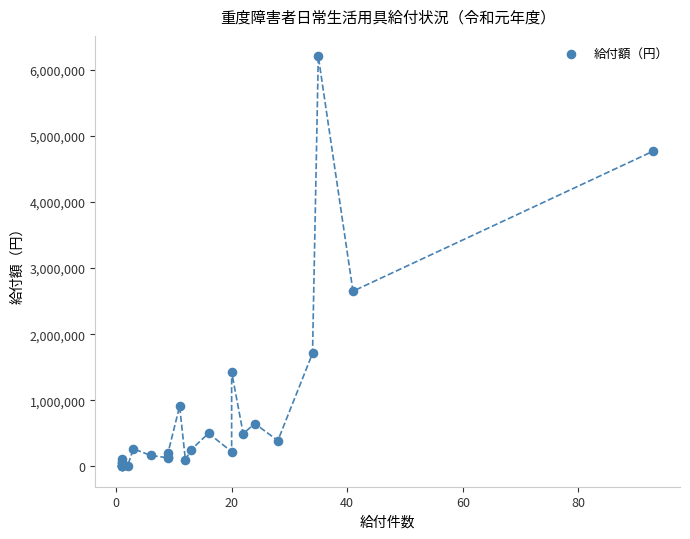

What Y value in the scatter plot is closest to 3101000?

2649320